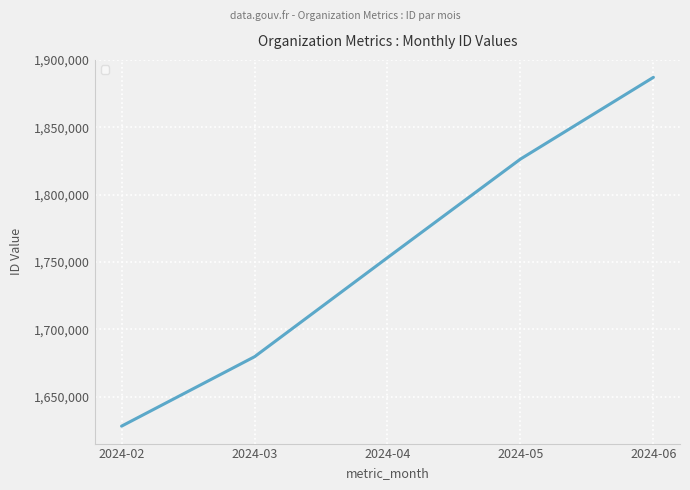

What is the difference between the second highest and minimum values?

198260